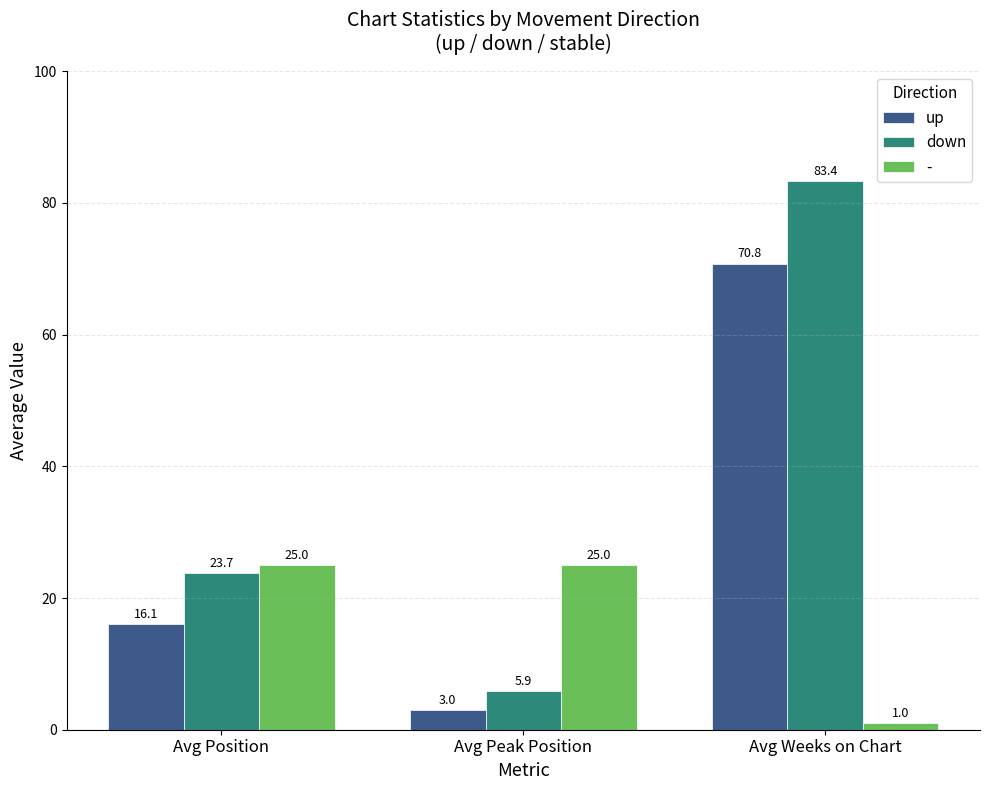

What is the total value across all series at Avg Position?

64.8